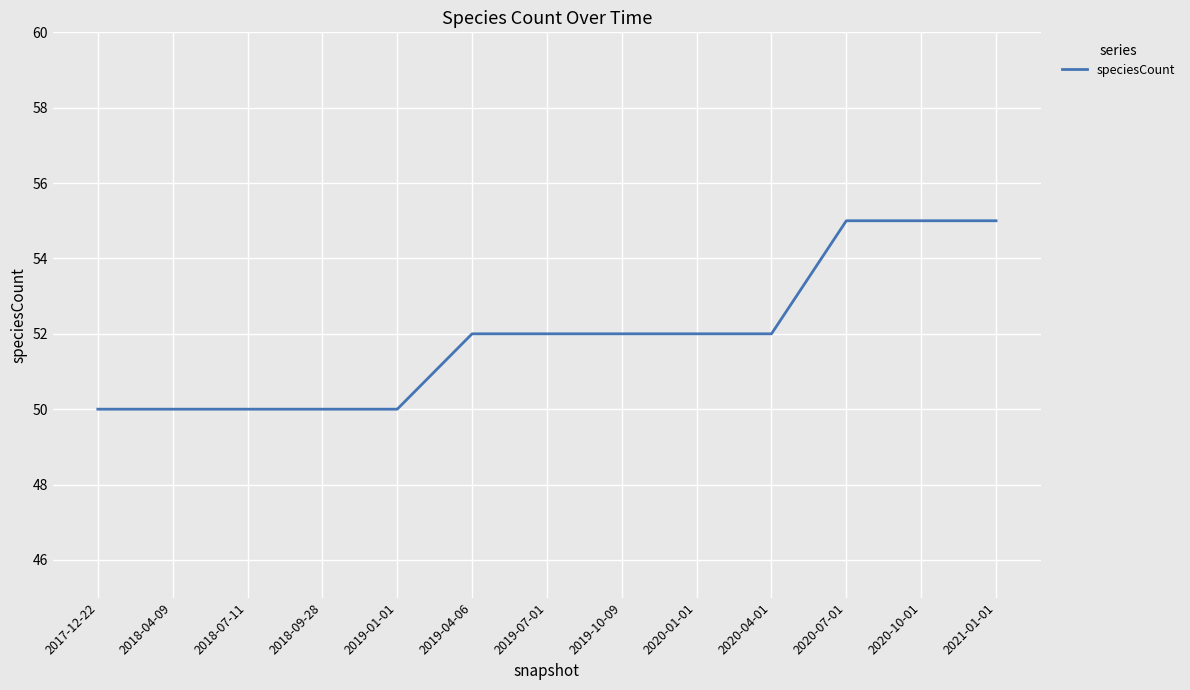

Which has a higher value, 2019-10-09 or 2019-01-01?

2019-10-09